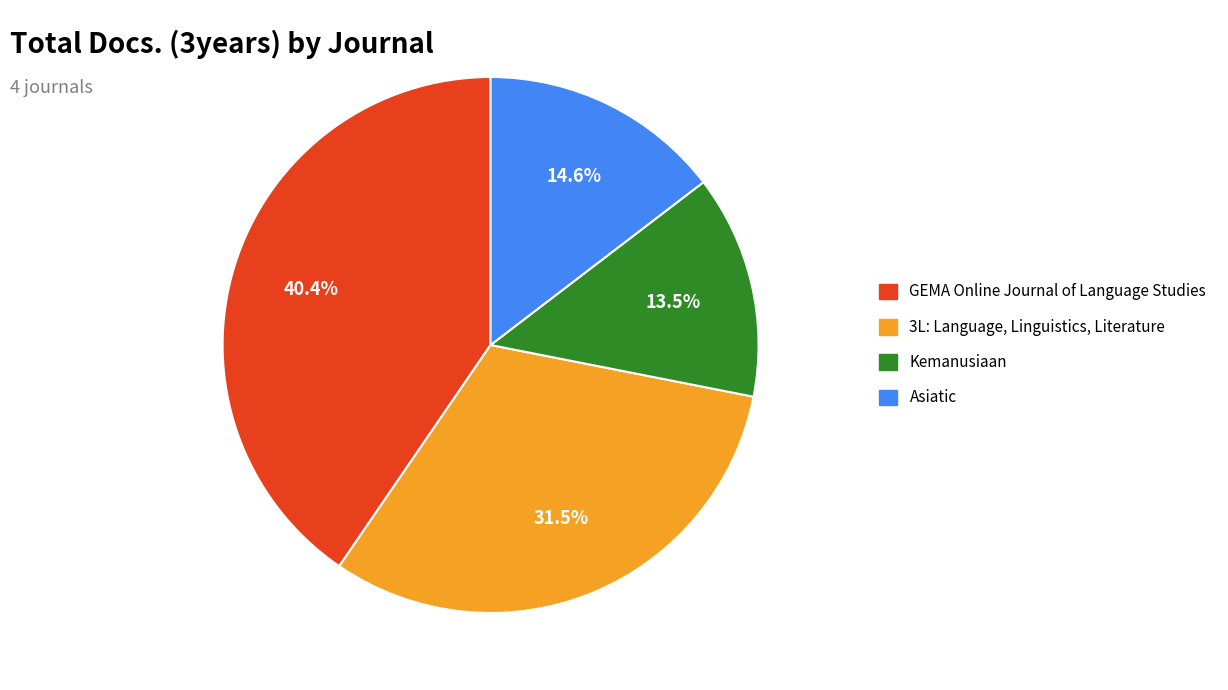

Approximately how many times larger is the value at Asiatic compared to Kemanusiaan?

1.1